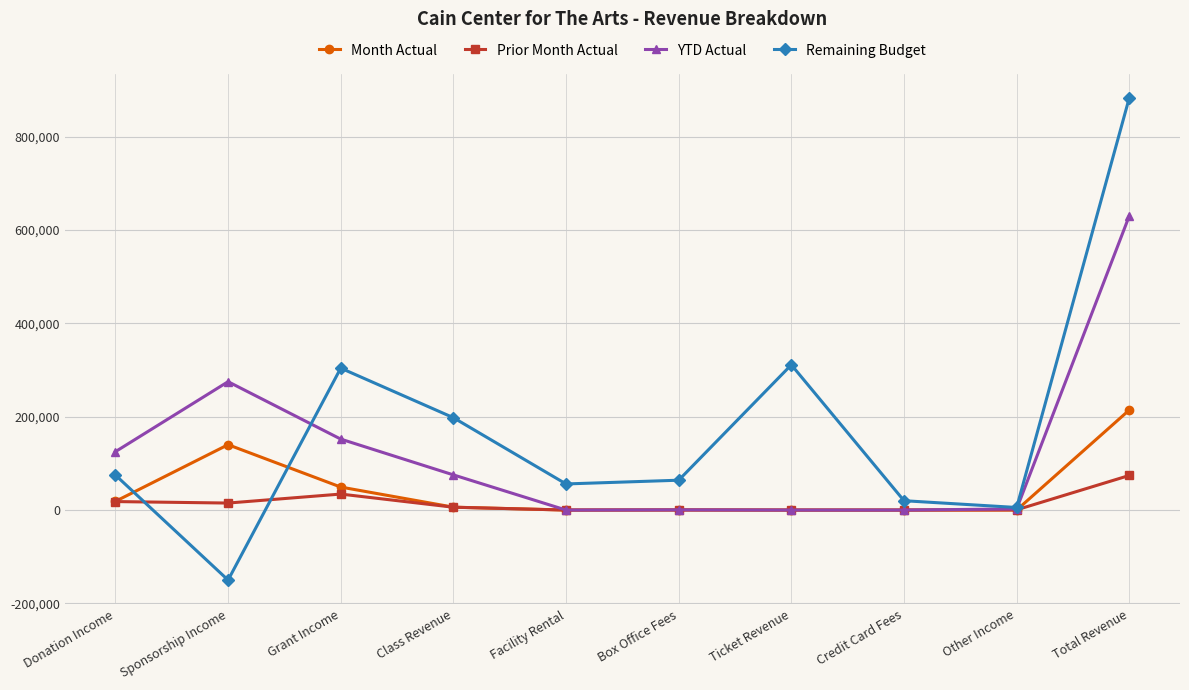

What is the maximum value for Prior Month Actual?

74128.5